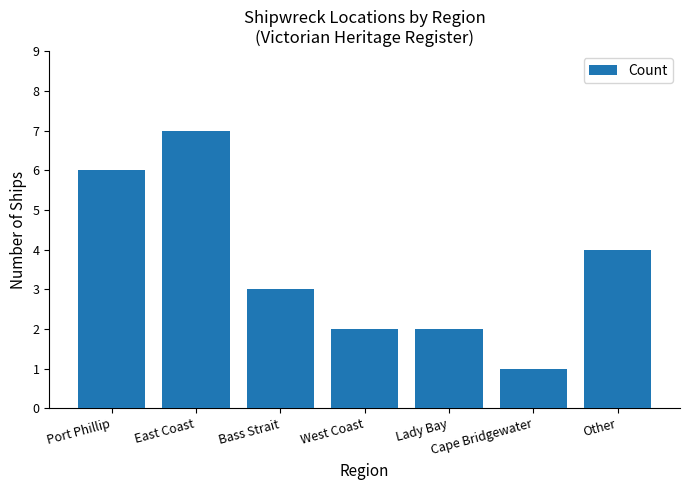

What is the value of the 4th bar from the left?

2